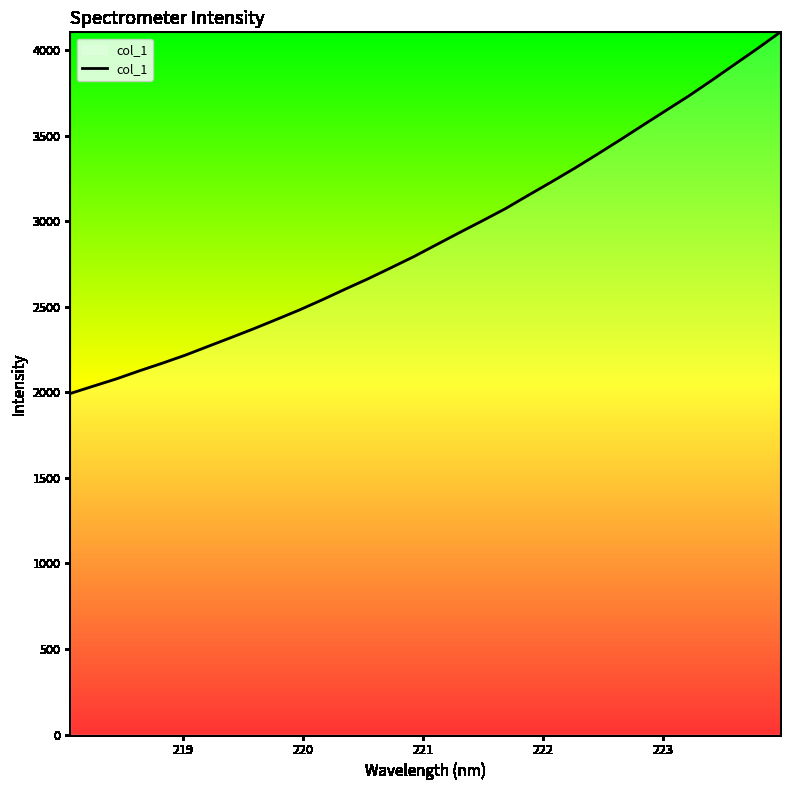

What is the smallest value displayed?

1993.8